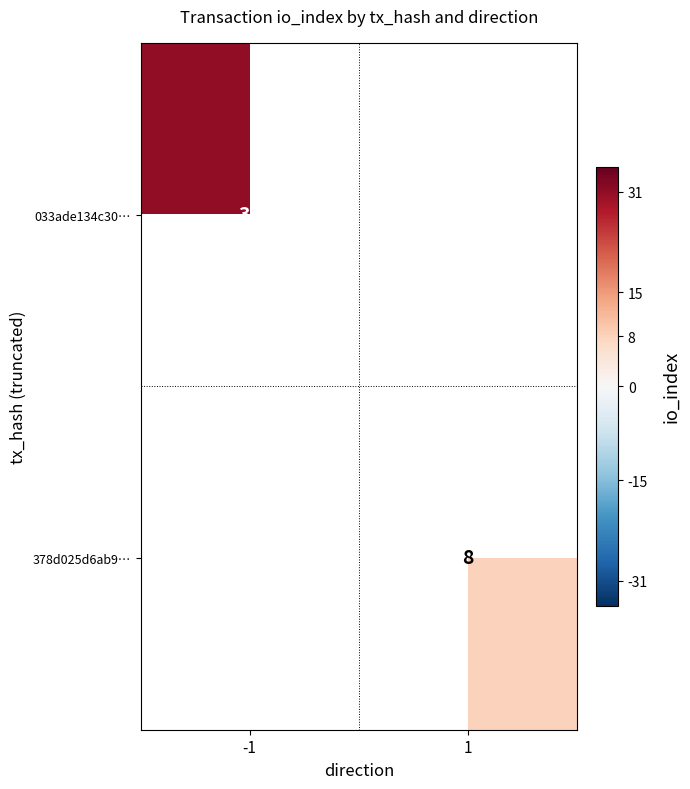

True or false: 033ade134c30… has a value of 16 at -1.

False